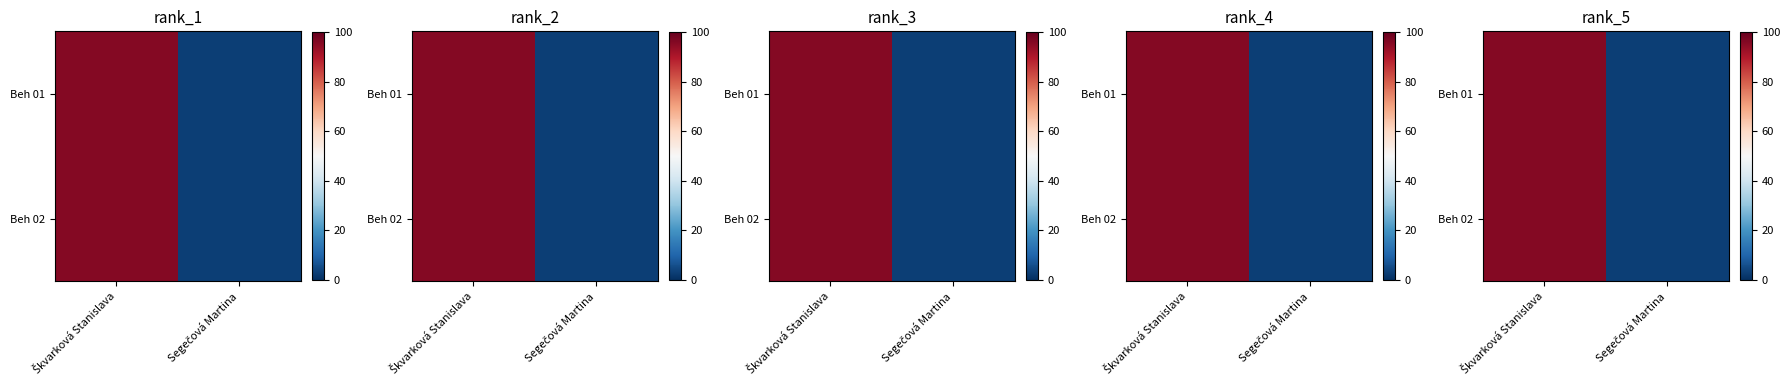

Is the value of Beh 02 at Segečová Martina greater than the value of Beh 01 at Škvarková Stanislava?

No